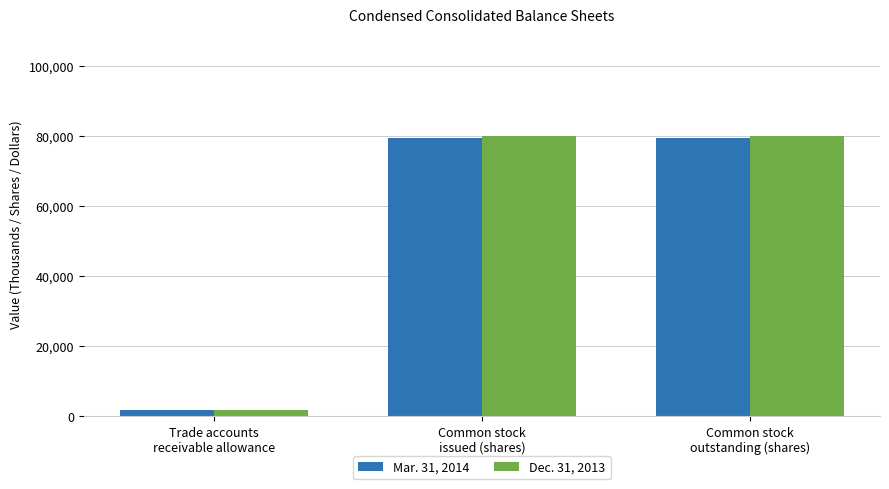

What is the label of the 3rd bar from the right?

Trade accounts
receivable allowance